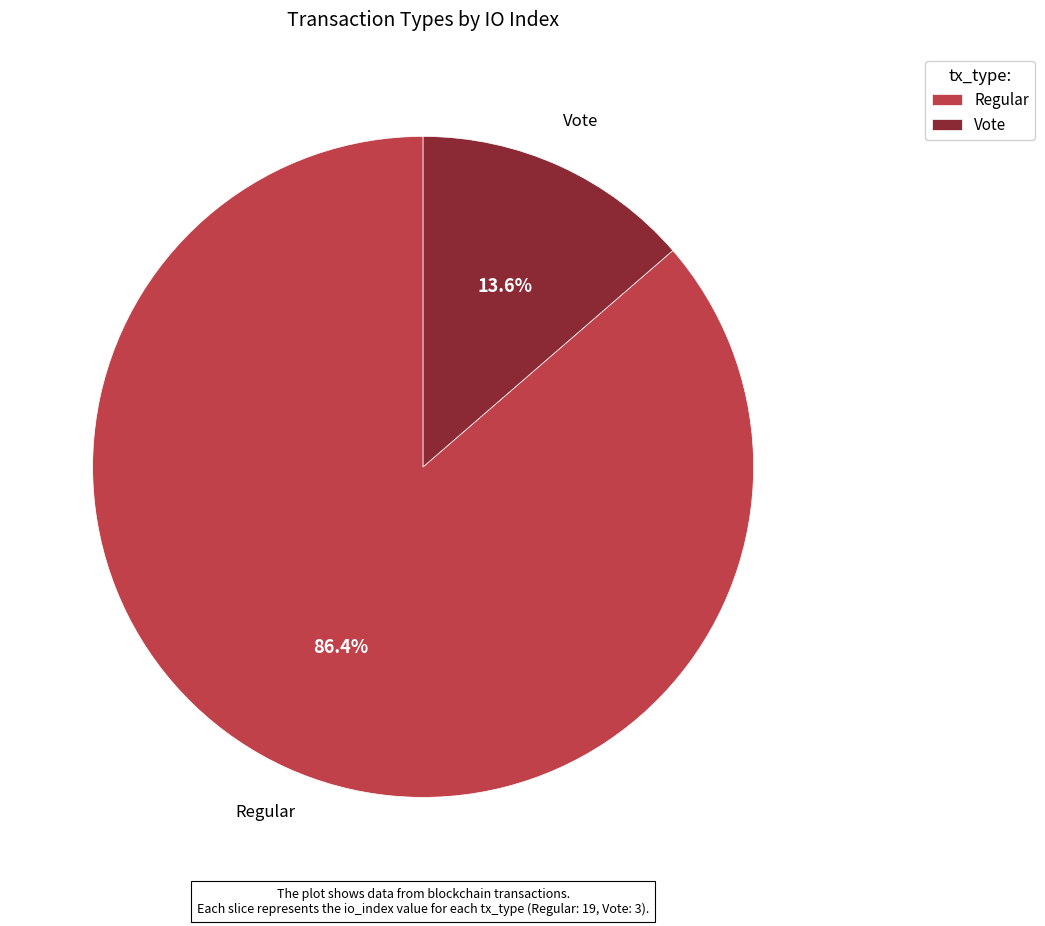

To the nearest percent, what is the difference between the largest and smallest slice percentages?

73%